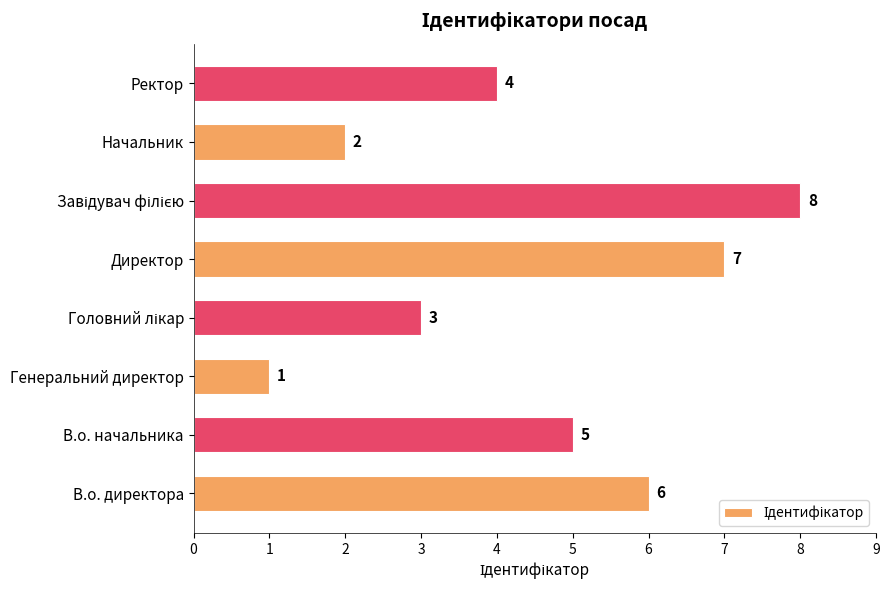

Between Ректор and Начальник, which is larger?

Ректор